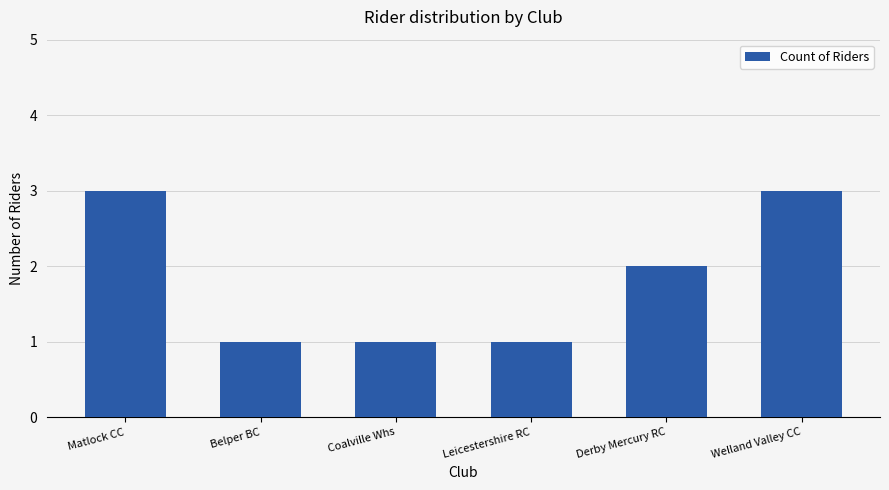

What is the sum of the values at Welland Valley CC and Derby Mercury RC?

5